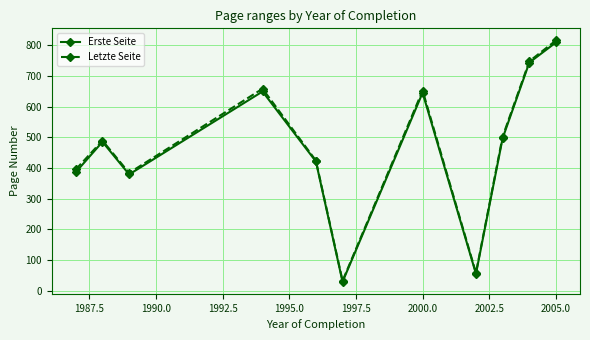

Which series has the largest range (max minus min)?

Letzte Seite